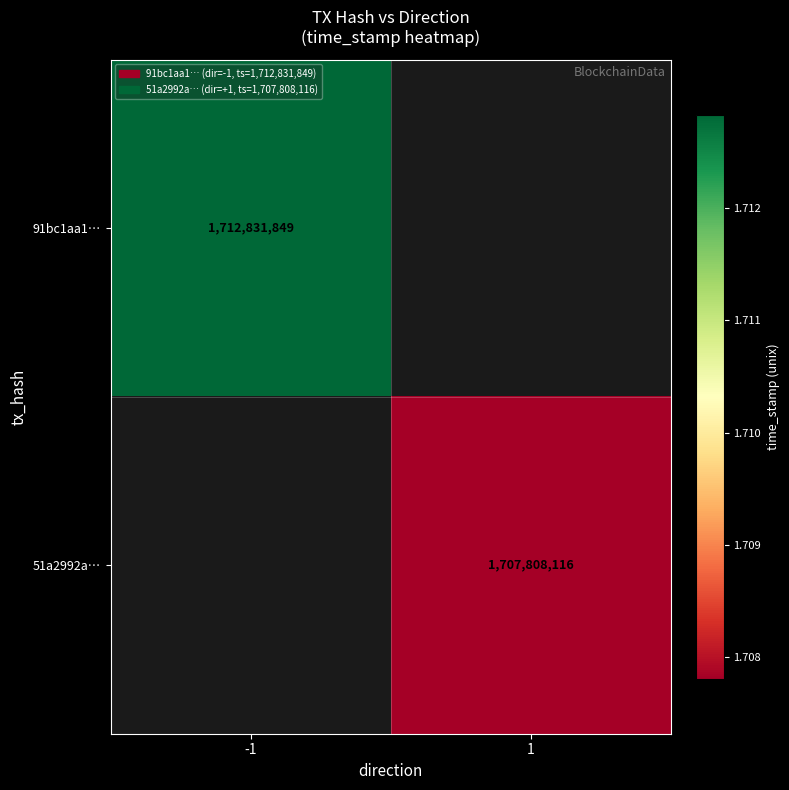

The 91bc1aa1… series shows 2286753519 at -1. True or false?

False